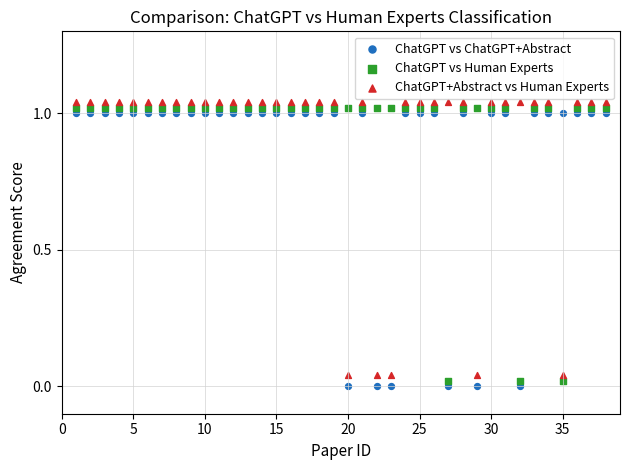

What are all the series names shown in the legend?

ChatGPT vs ChatGPT+Abstract, ChatGPT vs Human Experts, ChatGPT+Abstract vs Human Experts